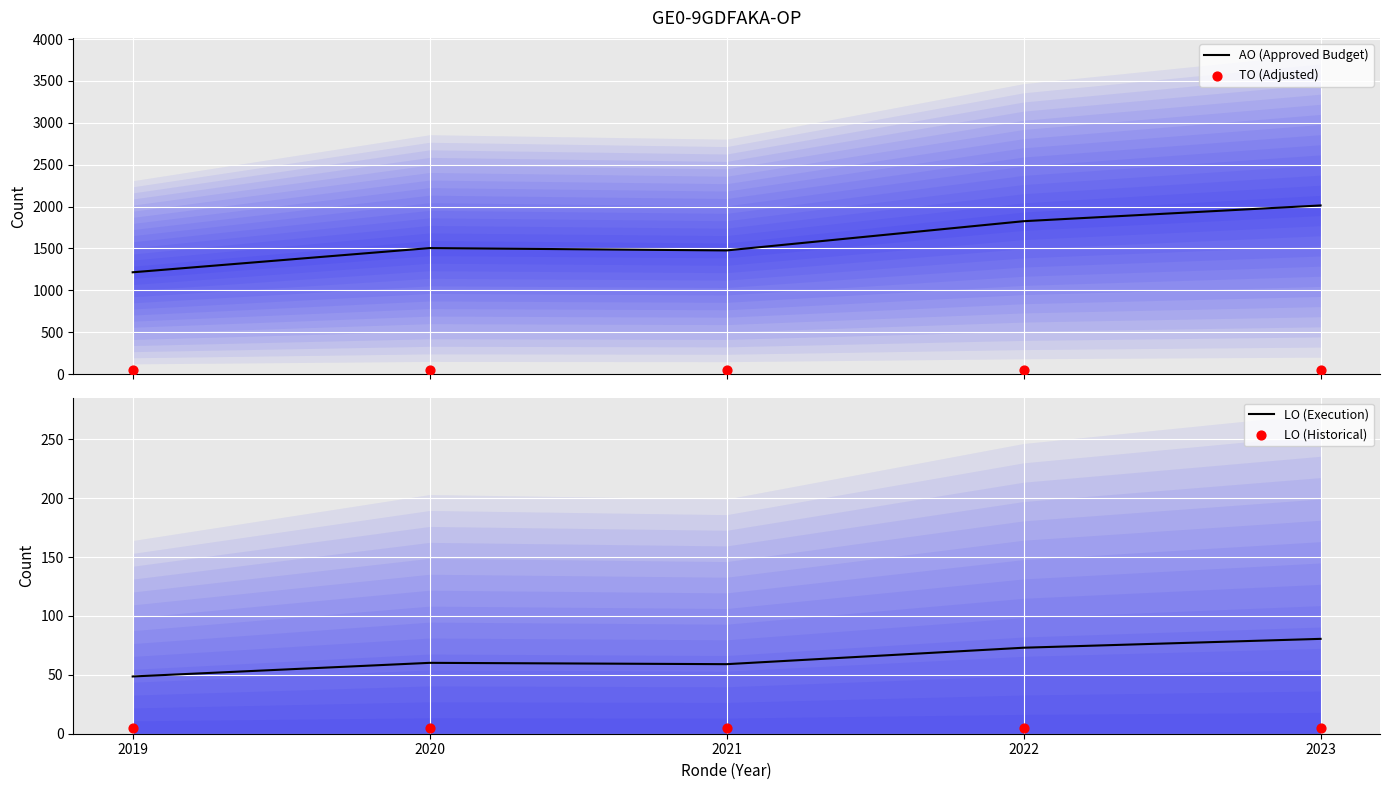

At how many categories does at least one series exceed 932?

5